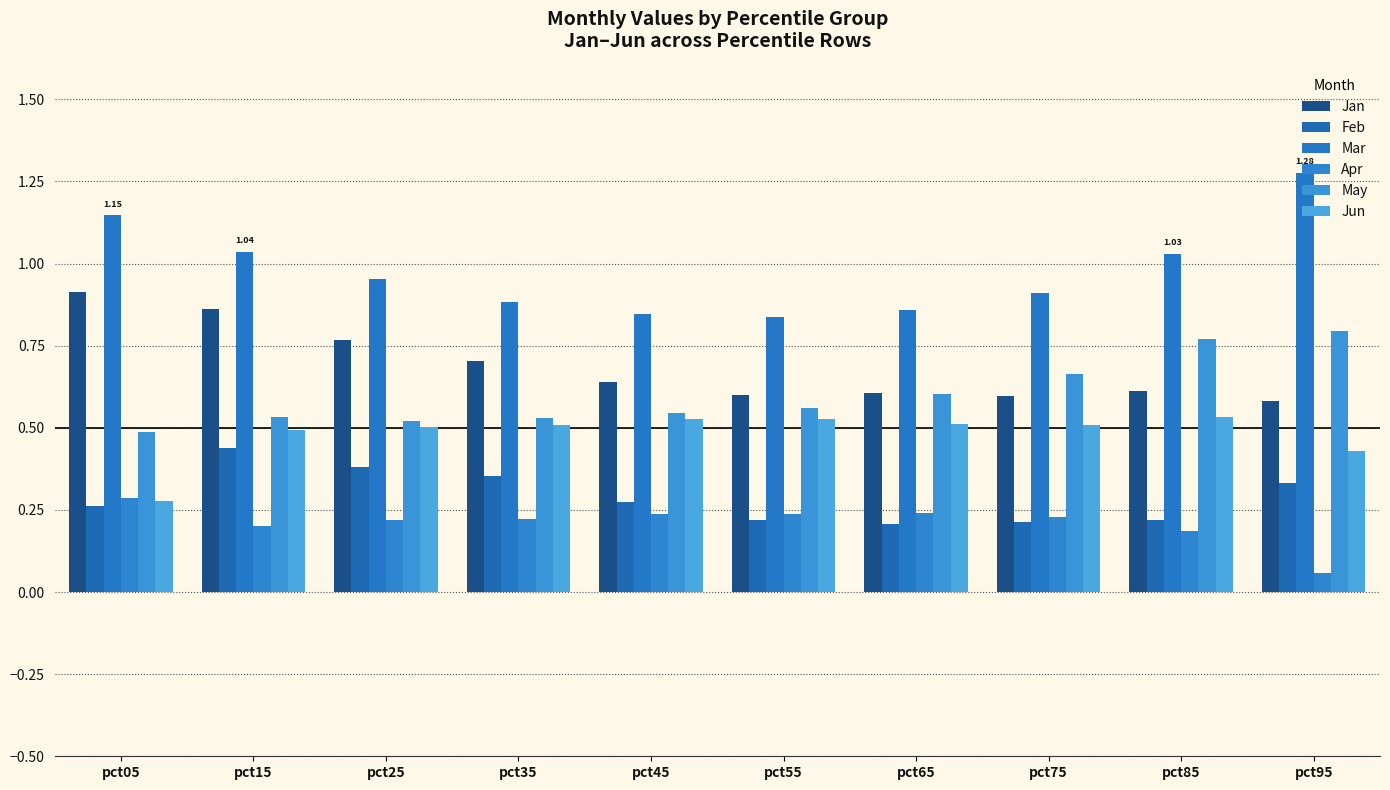

Which has a higher value, pct95 or pct65?

pct65